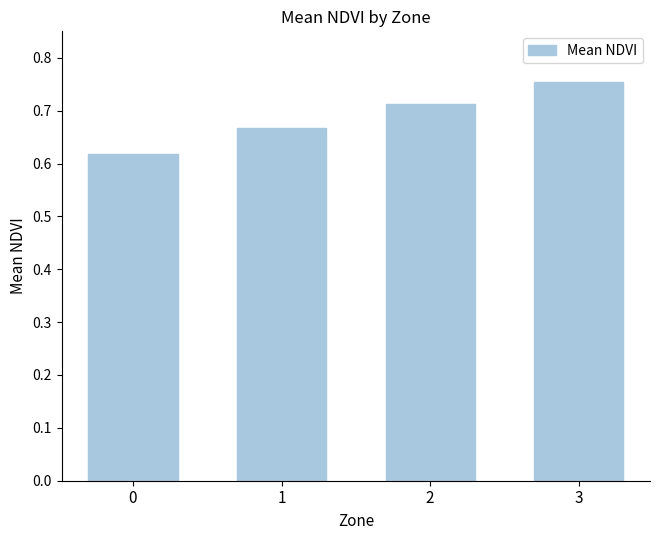

True or false: the data shows 1.2 at 3.

False